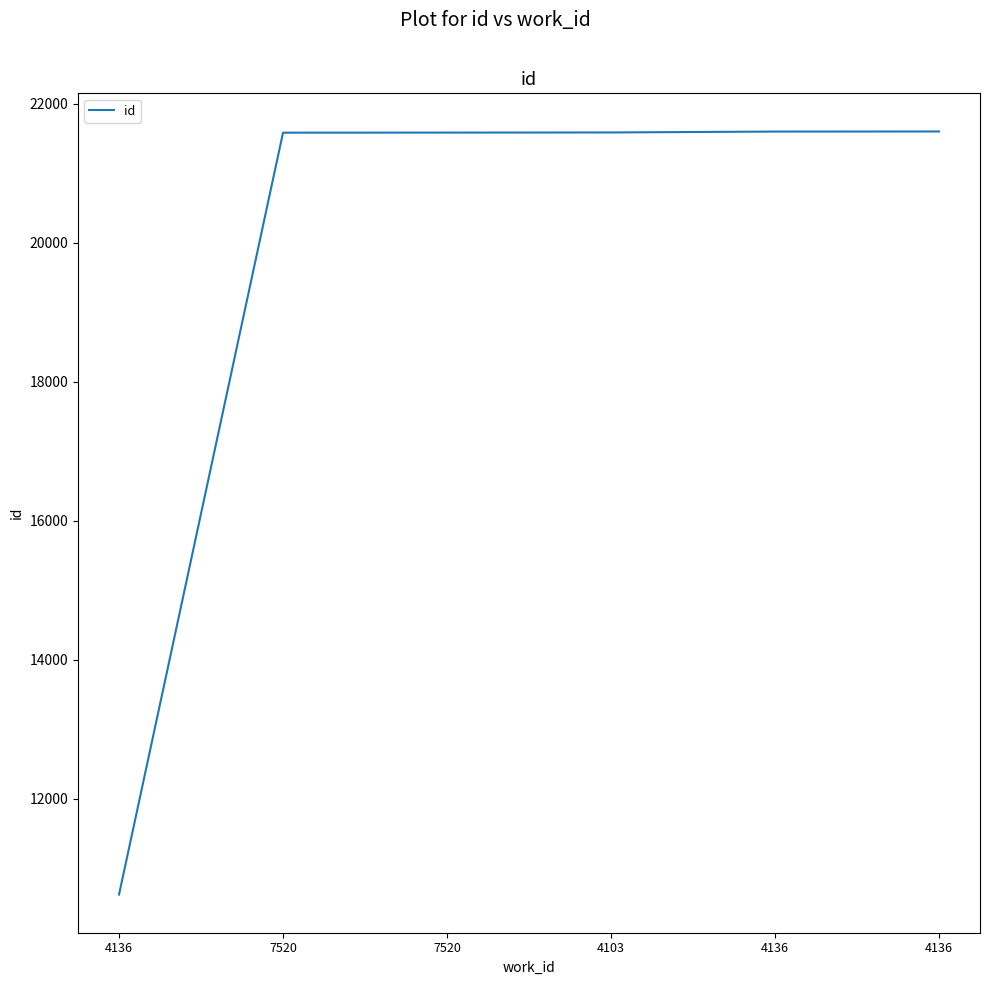

How many values are below 21584?

3